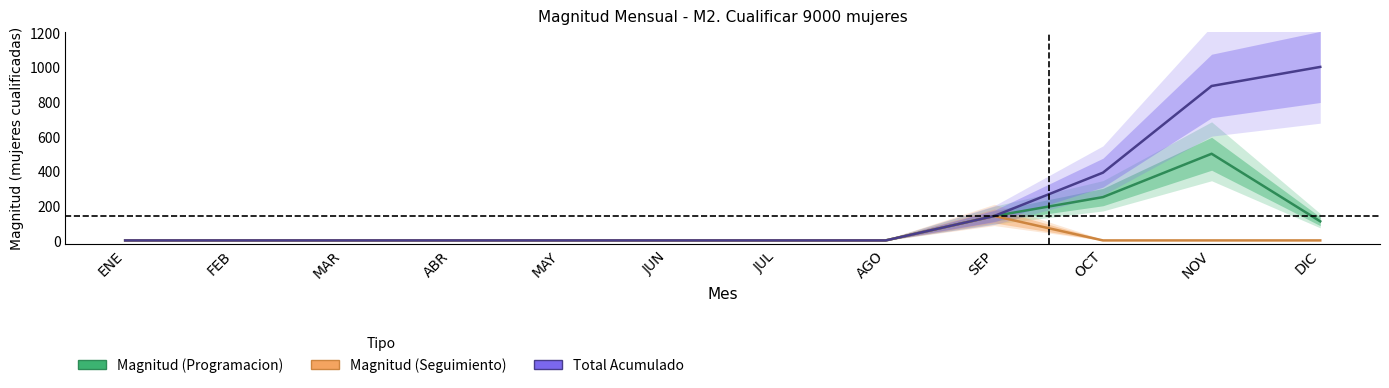

Reading left to right, what are all the values shown in this chart?

Magnitud (Programacion): 0	0	0	0	0	0	0	0	141	250	500	110
Magnitud (Seguimiento): 0	0	0	0	0	0	0	0	141	0	0	0
Total Acumulado: 0	0	0	0	0	0	0	0	141	391	891	1001